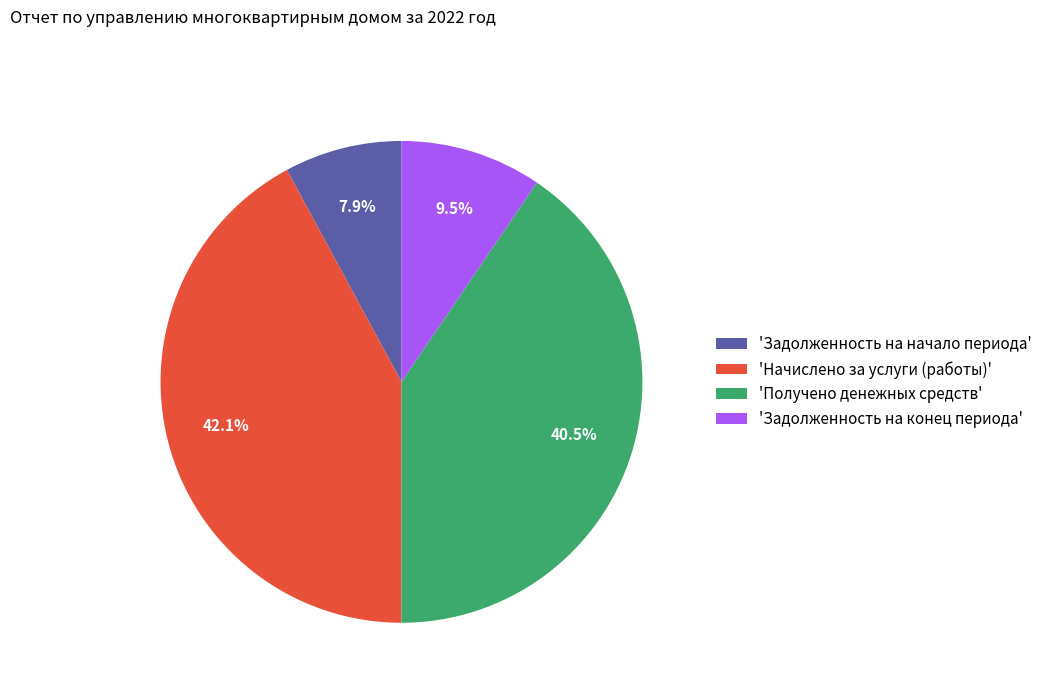

Which category has the biggest portion of the pie?

'Начислено за услуги (работы)'